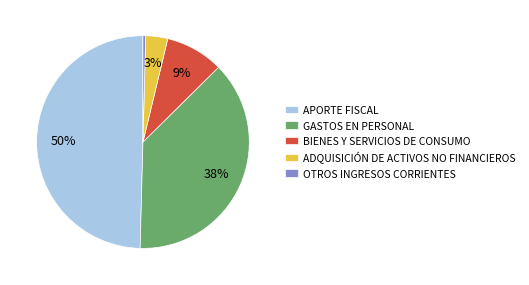

Do GASTOS EN PERSONAL and OTROS INGRESOS CORRIENTES together represent more than half of the pie?

No